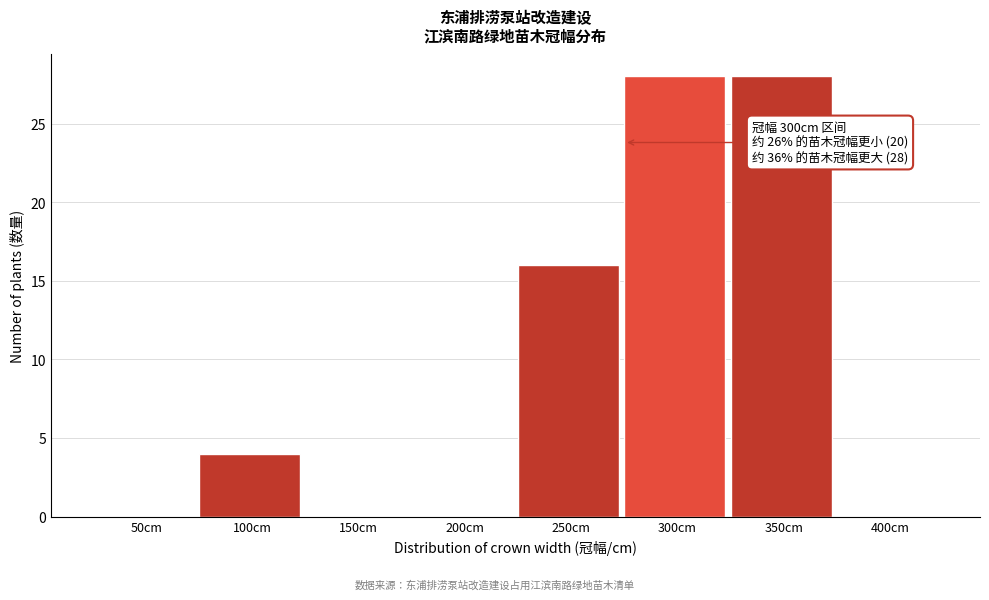

Reading right to left, transcribe all the data shown in this chart.

400cm=0	350cm=28	300cm=28	250cm=16	200cm=0	150cm=0	100cm=4	50cm=0